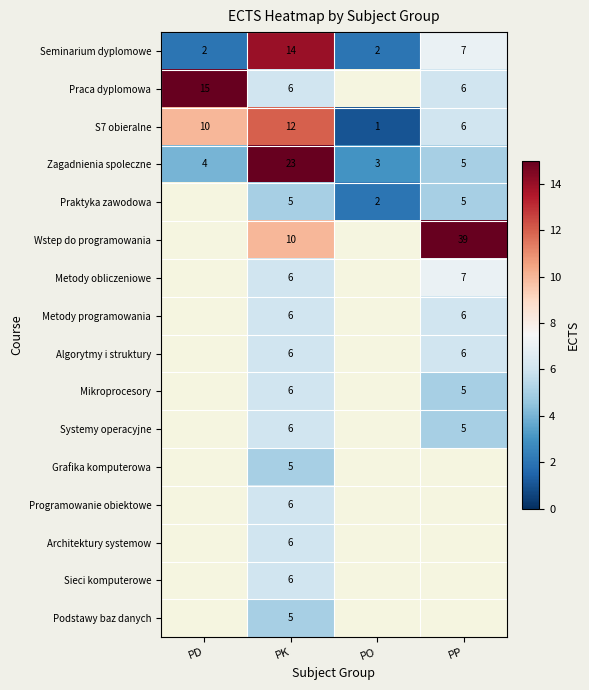

Is it true that Praca dyplomowa equals 6 at PK?

True